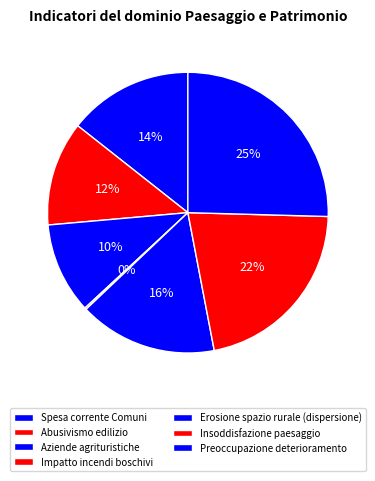

Is it true that Impatto incendi boschivi is 6% of the pie?

False